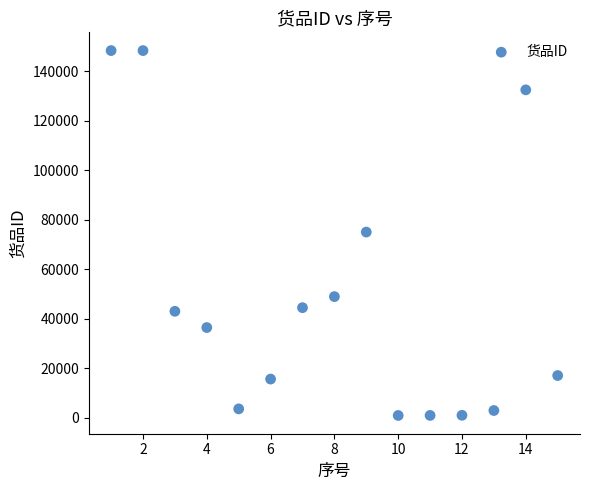

What is the range of Y values (max minus min)?

147526